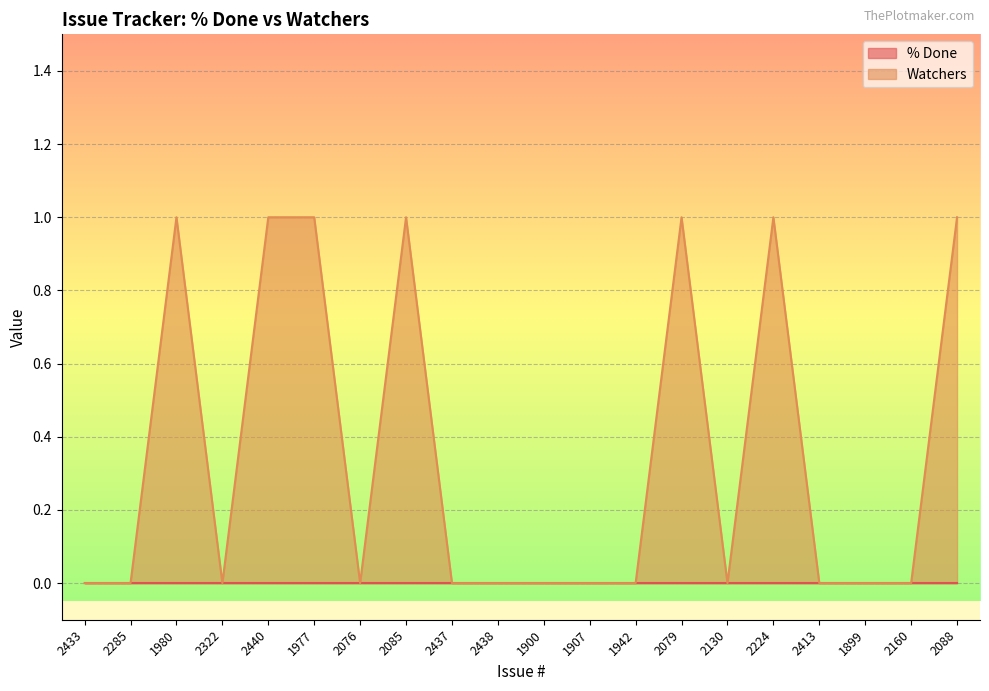

List the labels in order of value, smallest first.

2433, 2285, 2322, 2076, 2437, 2438, 1900, 1907, 1942, 2130, 2413, 1899, 2160, 1980, 2440, 1977, 2085, 2079, 2224, 2088